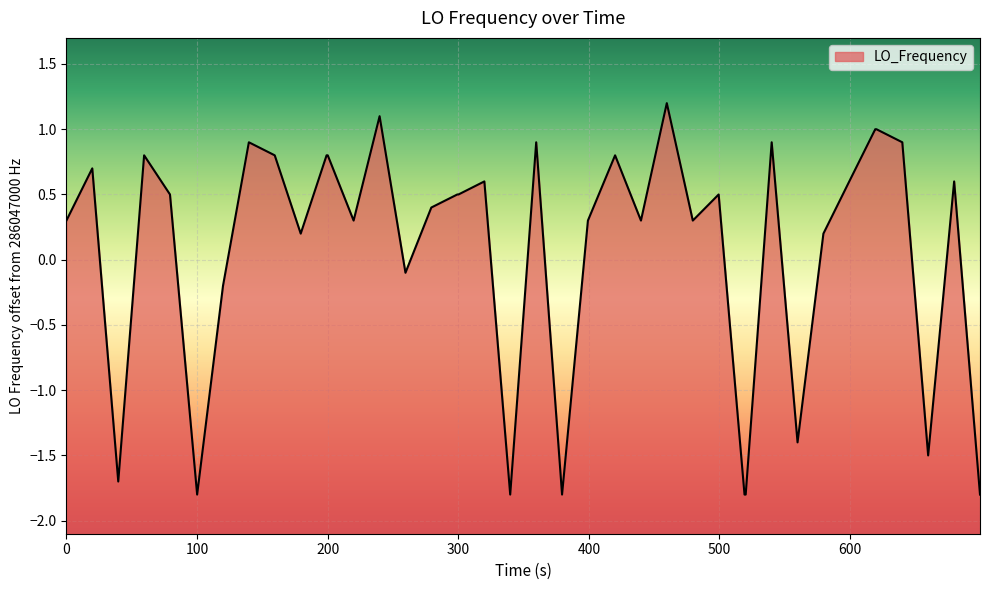

What is the greatest value displayed?

1.2